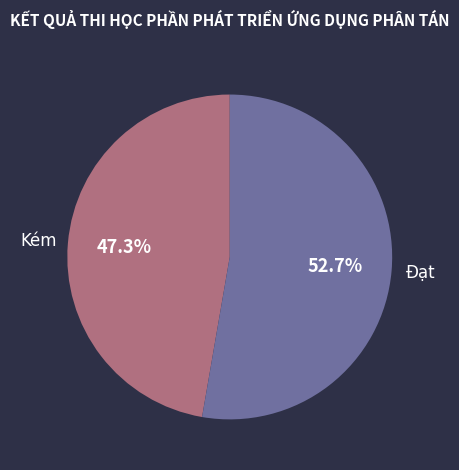

How many slices are in this pie chart?

2